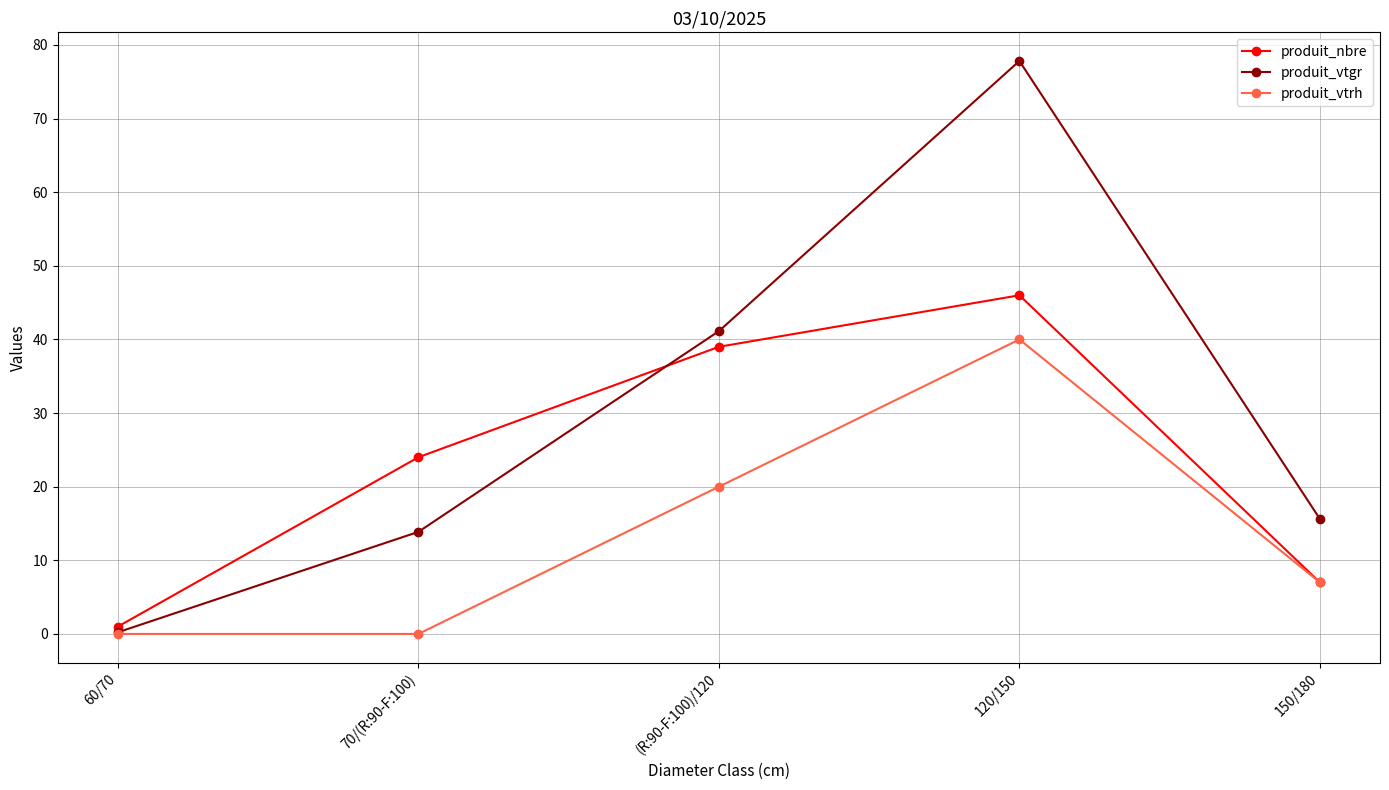

Is the value of produit_nbre at 60/70 greater than the value of produit_vtgr at 70/(R:90-F:100)?

No